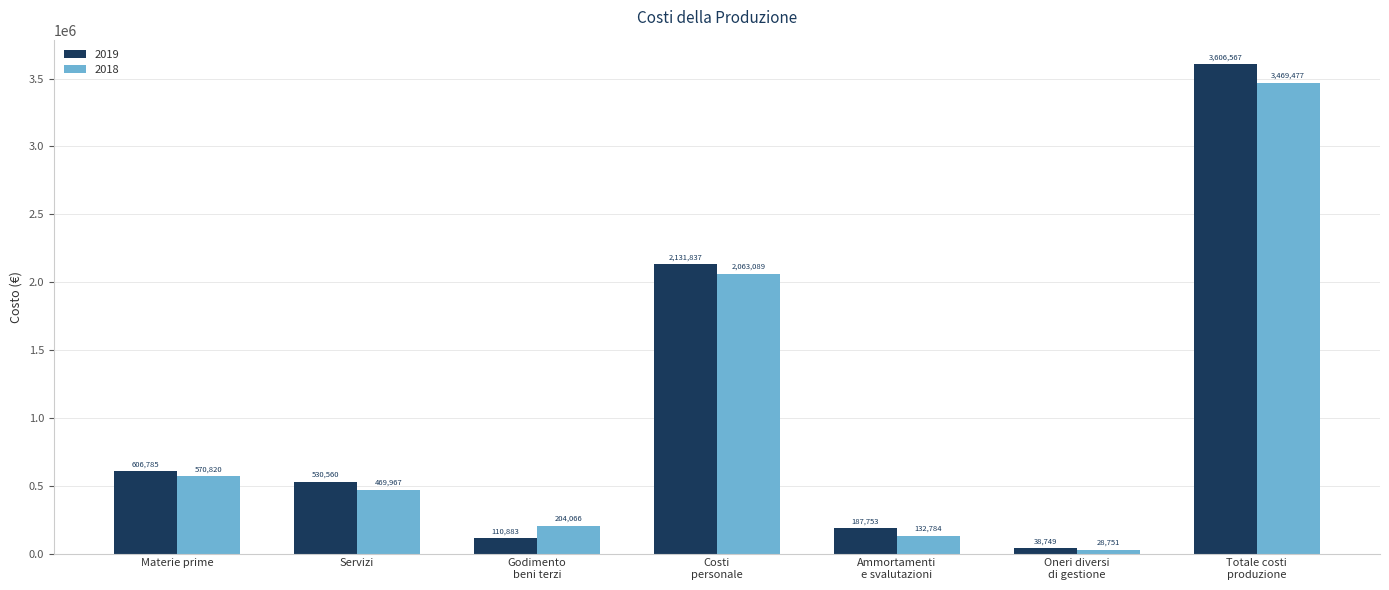

List the labels in order of 2018 value, smallest first.

Oneri diversi
di gestione, Ammortamenti
e svalutazioni, Godimento
beni terzi, Servizi, Materie prime, Costi
personale, Totale costi
produzione